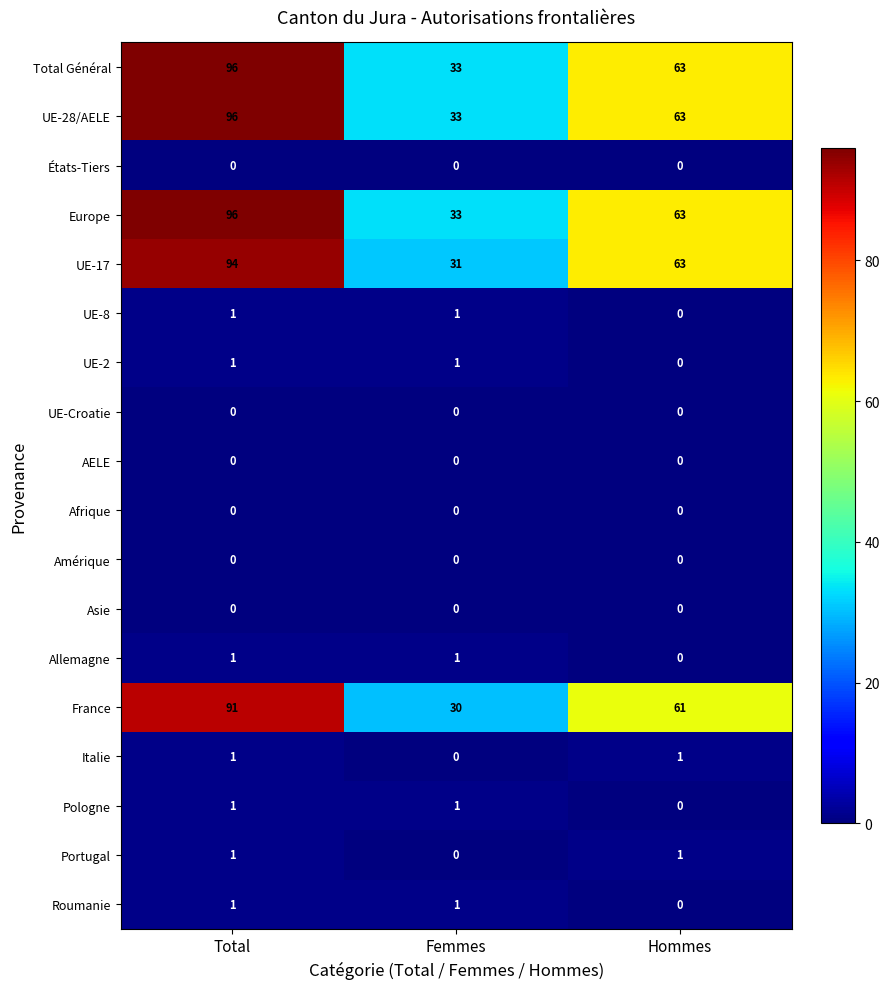

How many distinct data groups are displayed?

18